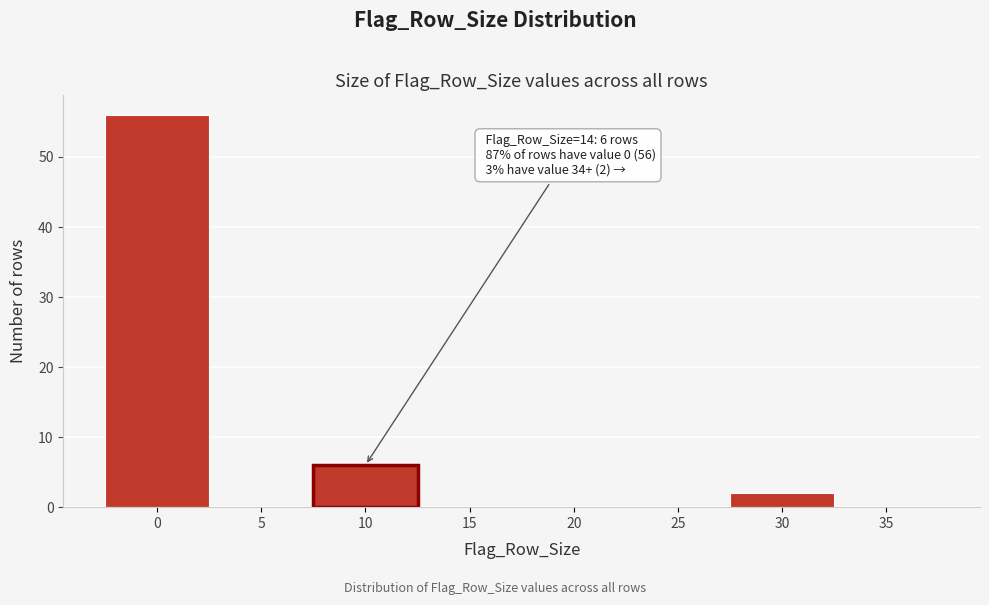

Reading left to right, list all the values displayed in this chart.

0=56	5=0	10=6	15=0	20=0	25=0	30=2	35=0